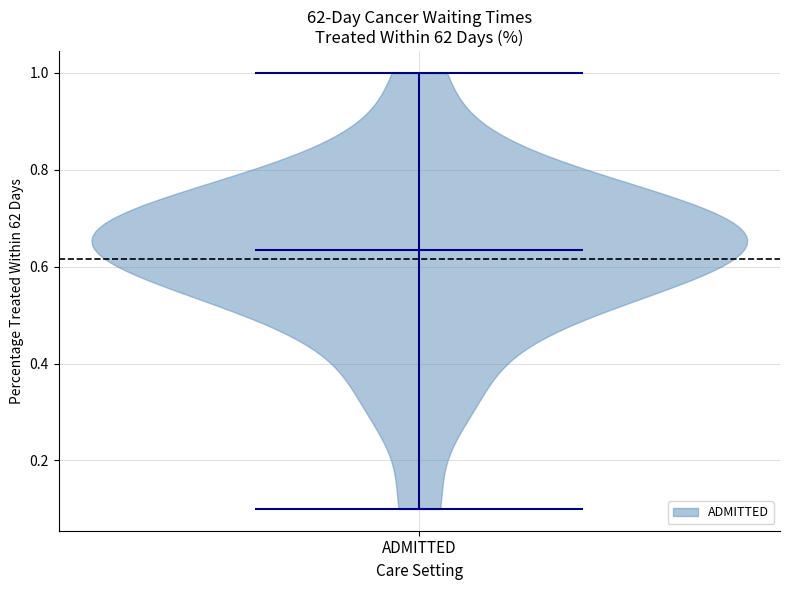

What is the highest point the violin for ADMITTED reaches on the y-axis? The values are not printed on the chart, so give them approximately, as read against the axis.

1.00